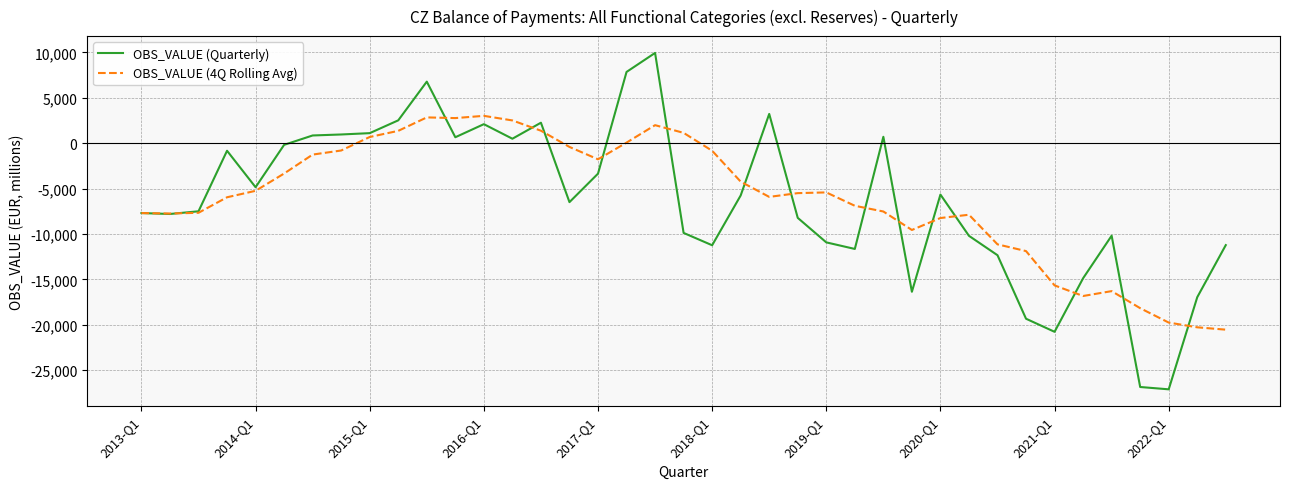

How many values in the OBS_VALUE (Quarterly) series exceed -6488?

19